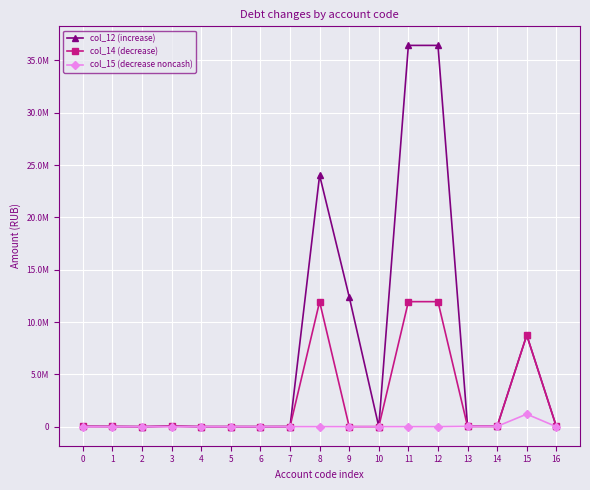

Which has a higher value, 12 or 15?

12